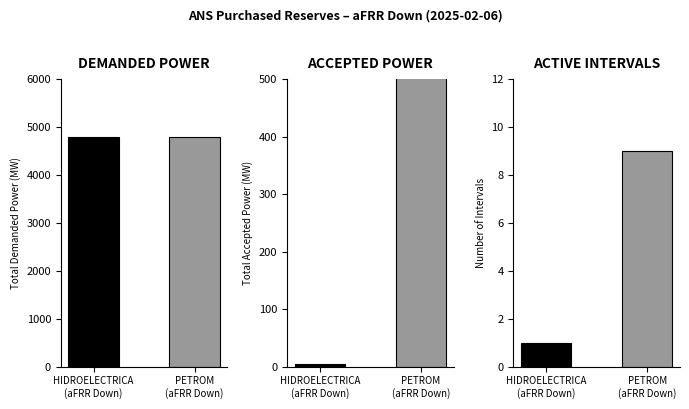

What is the sum of the Active Intervals values at HIDROELECTRICA
(aFRR Down) and PETROM
(aFRR Down)?

10